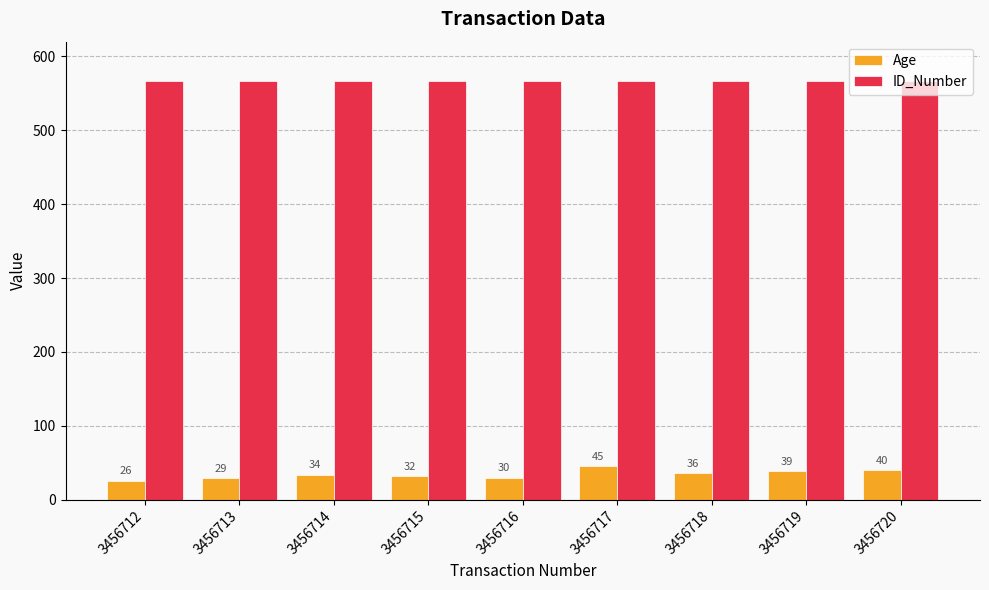

What is the approximate value of Age at 3456715, to the nearest 10?

30